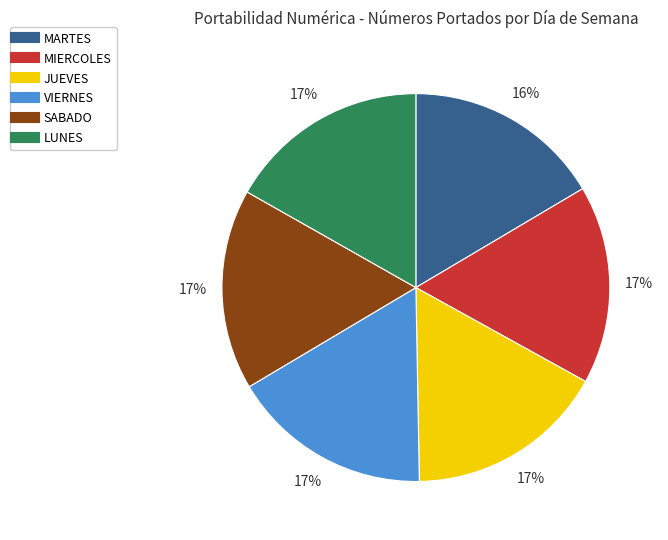

What is the ratio of the value at VIERNES to the value at MIERCOLES?

1.0